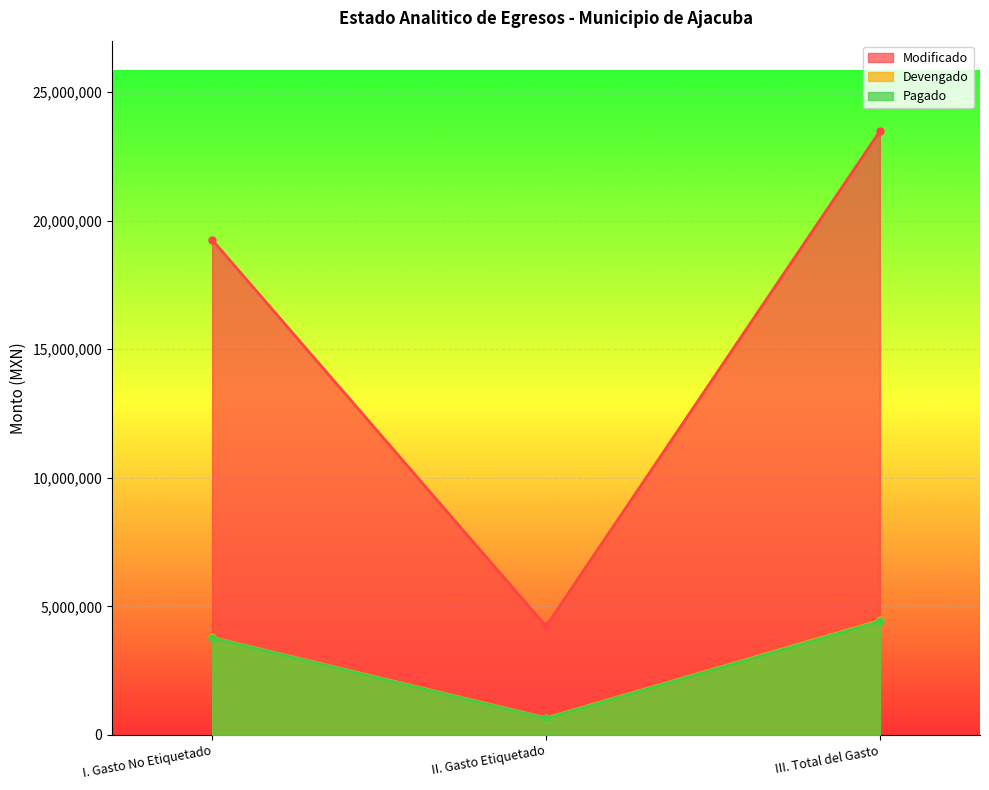

What is the label of the 2nd point from the left?

II. Gasto Etiquetado